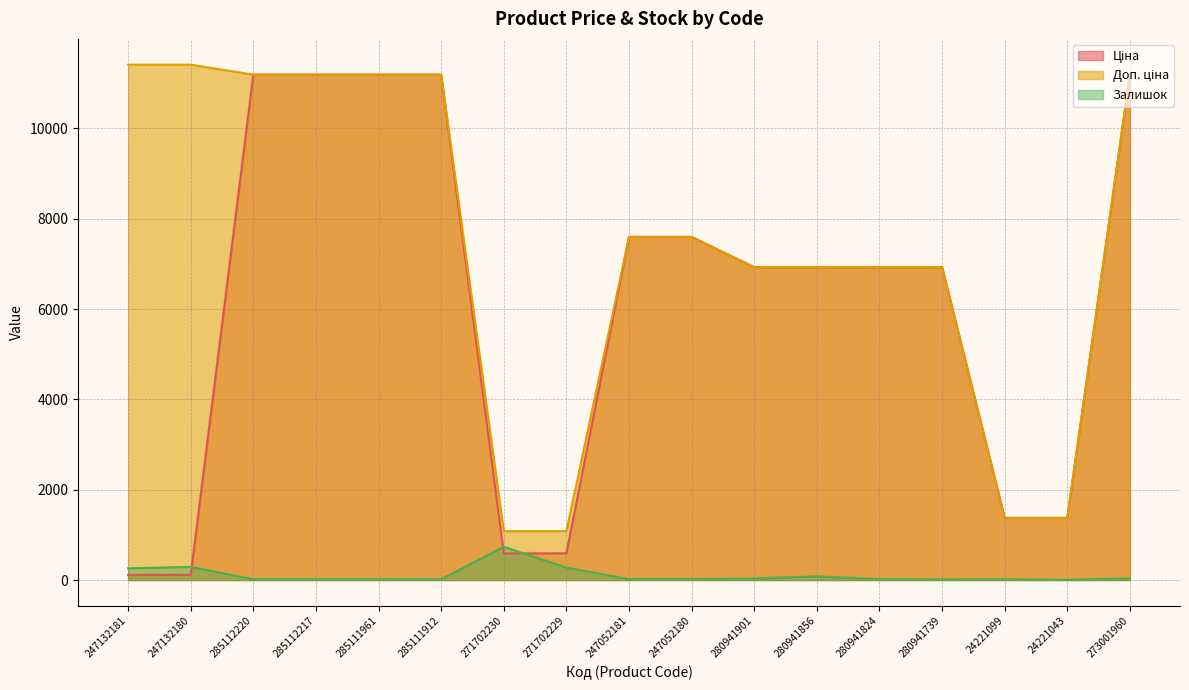

In Залишок, how many points are higher than both neighbors (excluding endpoints)?

4